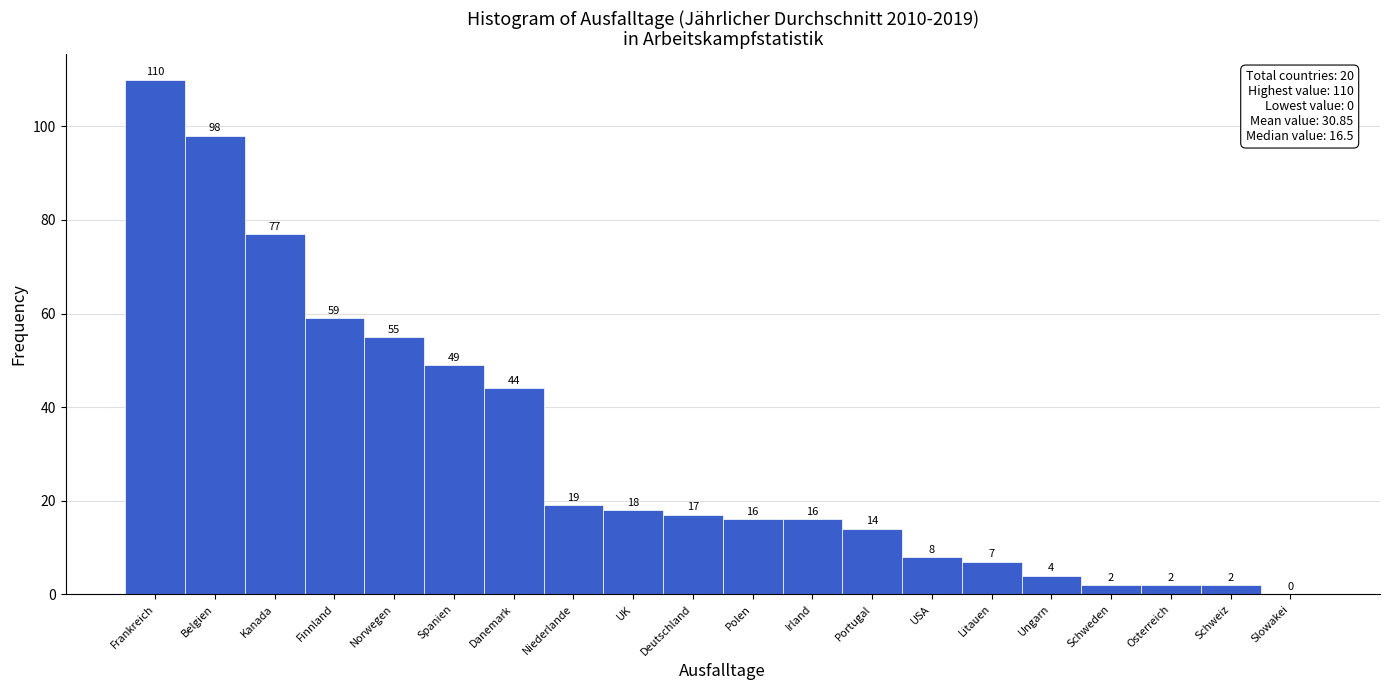

Reading left to right, transcribe all the data shown in this chart.

Frankreich=110	Belgien=98	Kanada=77	Finnland=59	Norwegen=55	Spanien=49	Danemark=44	Niederlande=19	UK=18	Deutschland=17	Polen=16	Irland=16	Portugal=14	USA=8	Litauen=7	Ungarn=4	Schweden=2	Osterreich=2	Schweiz=2	Slowakei=0